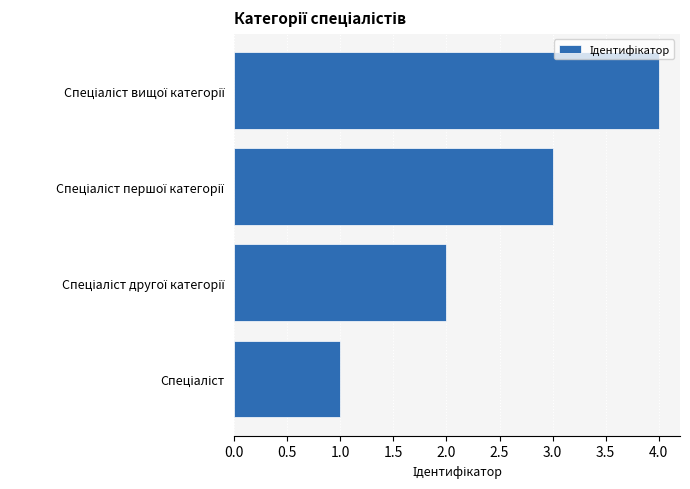

What is the sum of all values?

10